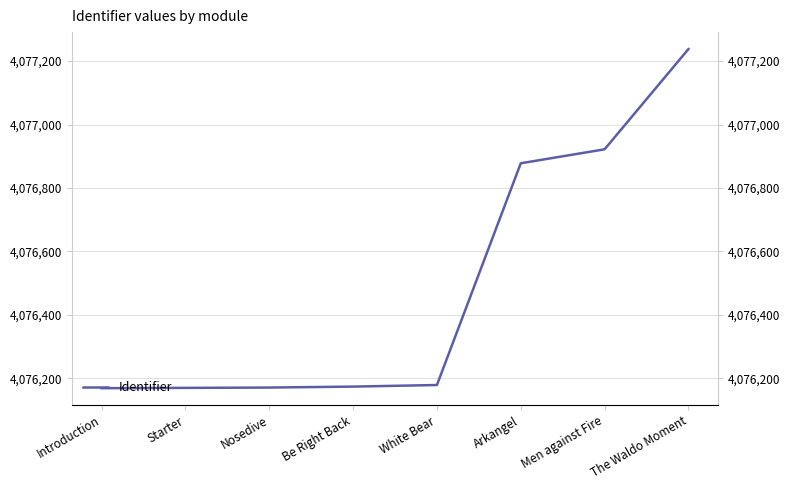

Is it true that the value at Starter is 4076170?

True